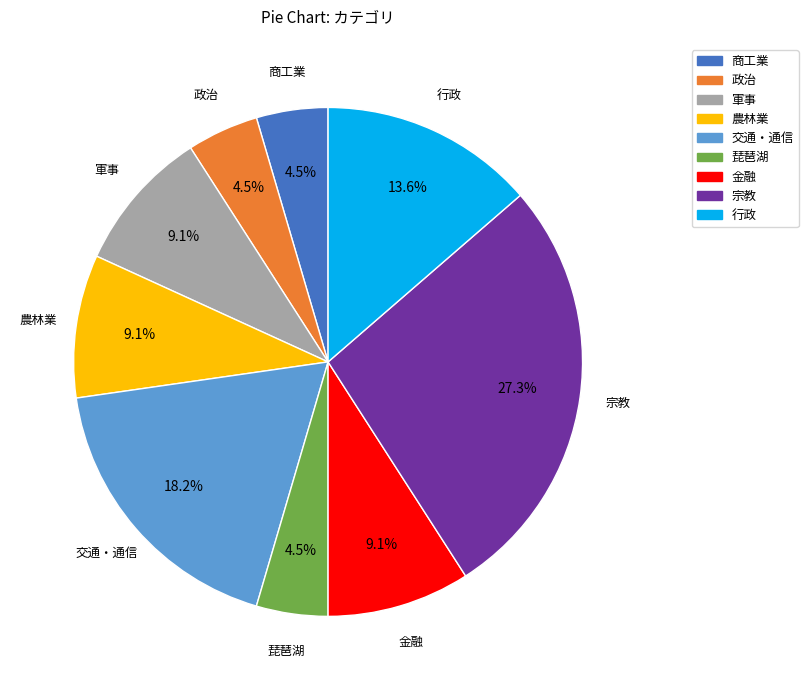

To the nearest percent, what portion does 農林業 represent?

9%